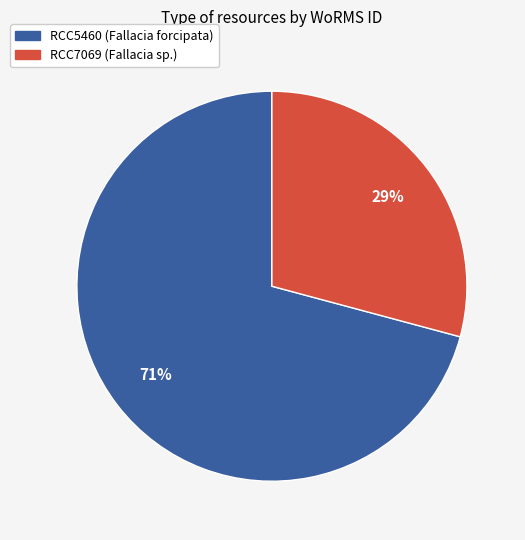

What is the ratio of the value at RCC5460 (Fallacia forcipata) to the value at RCC7069 (Fallacia sp.)?

2.4